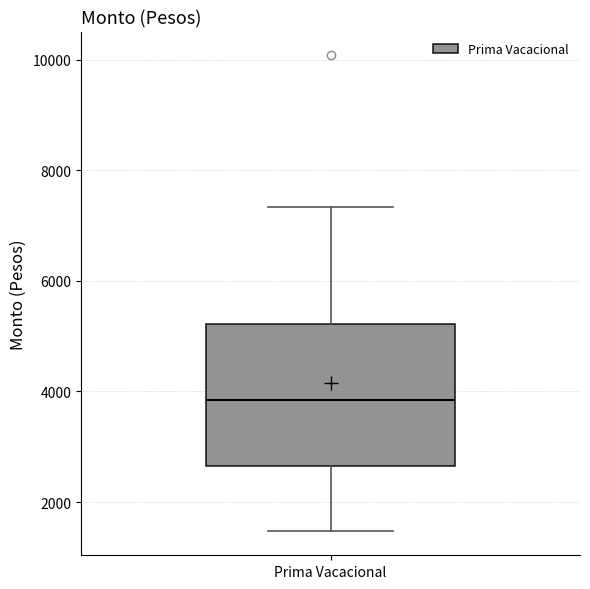

Where is the lower edge of the box for Prima Vacacional on the y-axis? The values are not printed on the chart, so give them approximately, as read against the axis.

2600